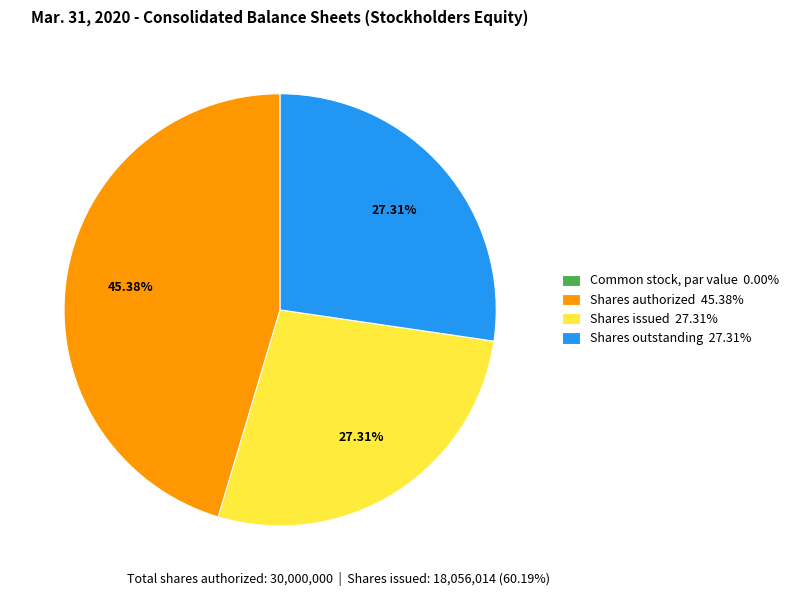

Approximately how many times larger is the value at Shares issued 27.31% compared to Shares outstanding 27.31%?

1.0